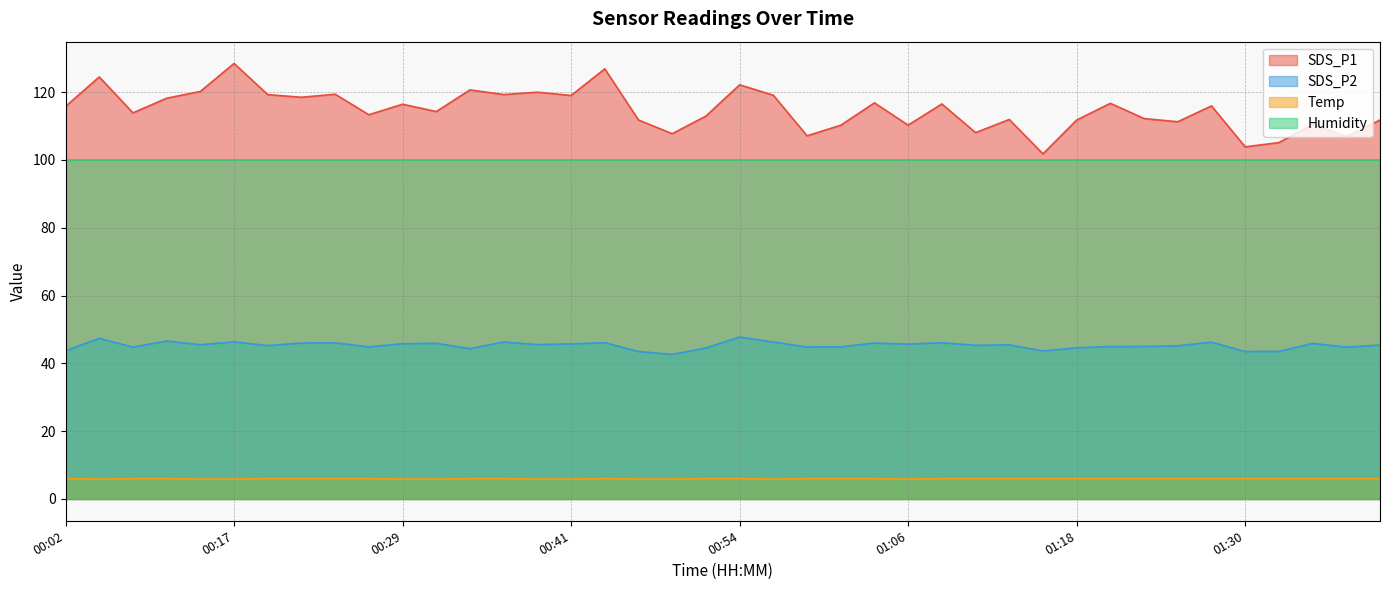

Which series has the widest spread of values?

SDS_P1